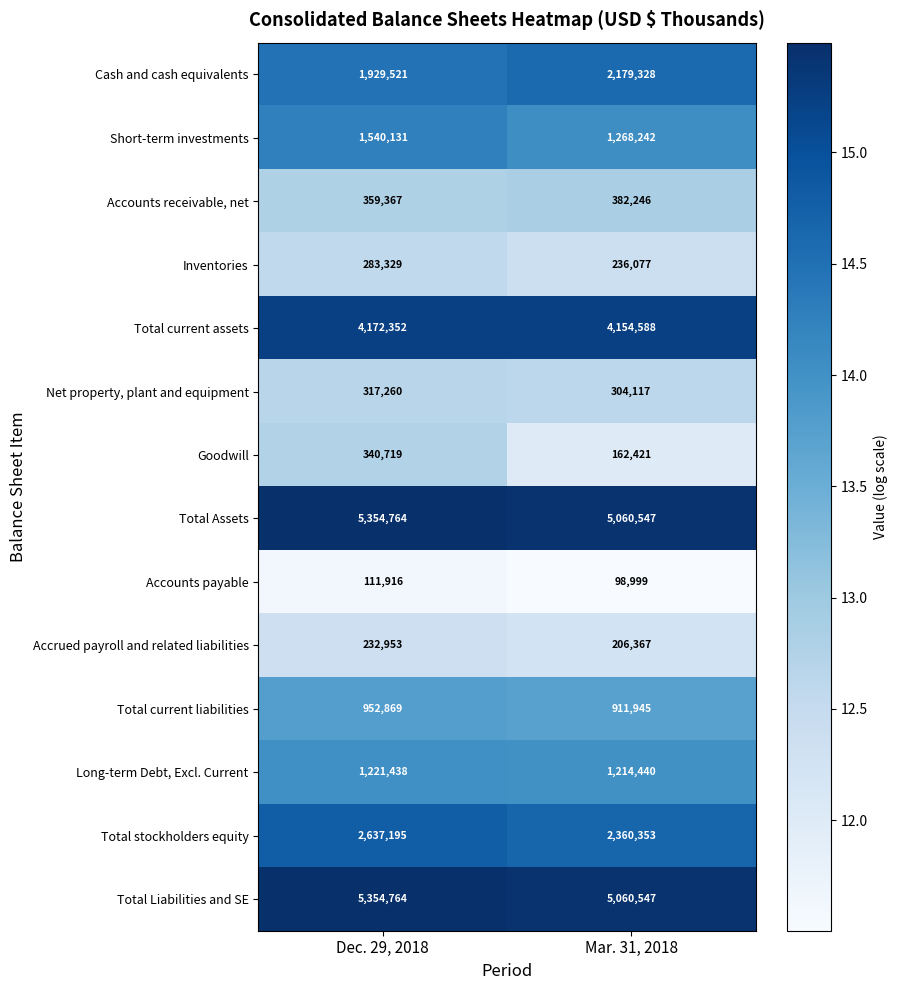

At which label does Total current assets reach its minimum?

Mar. 31, 2018